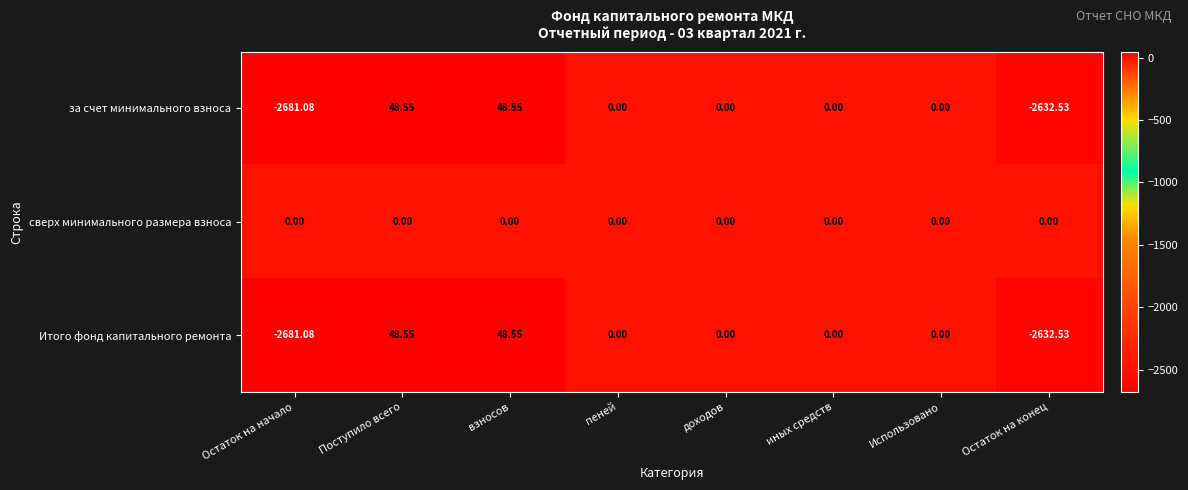

At which label does Итого фонд капитального ремонта first exceed 0?

Поступило всего